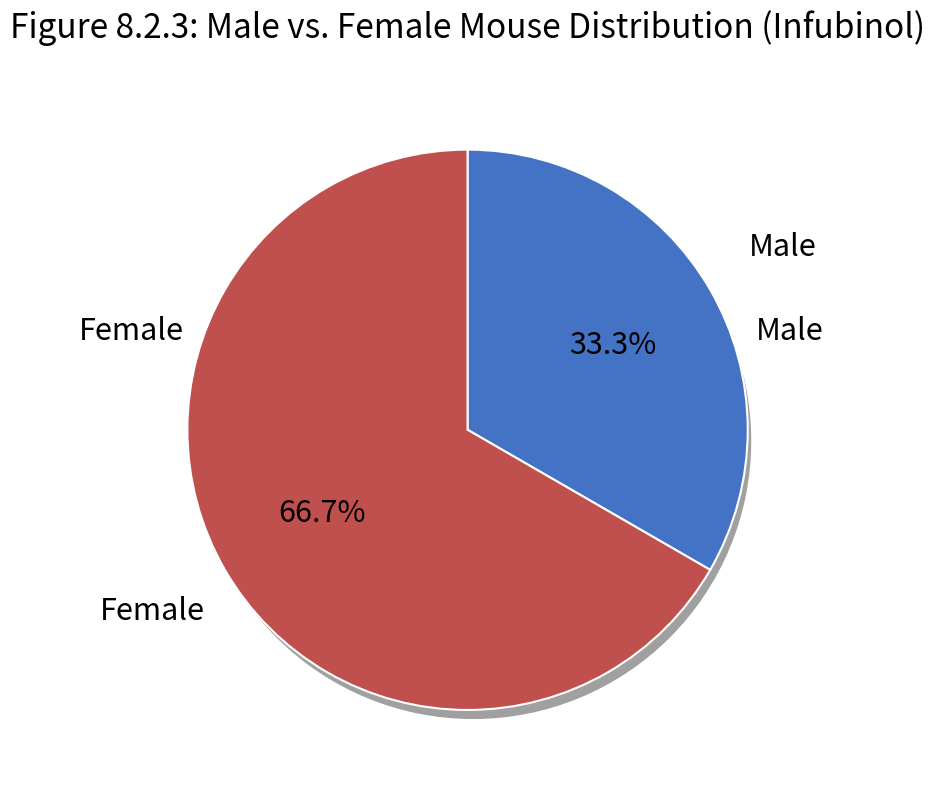

What is the change in value from Чоловіча to Жіноча?

+1